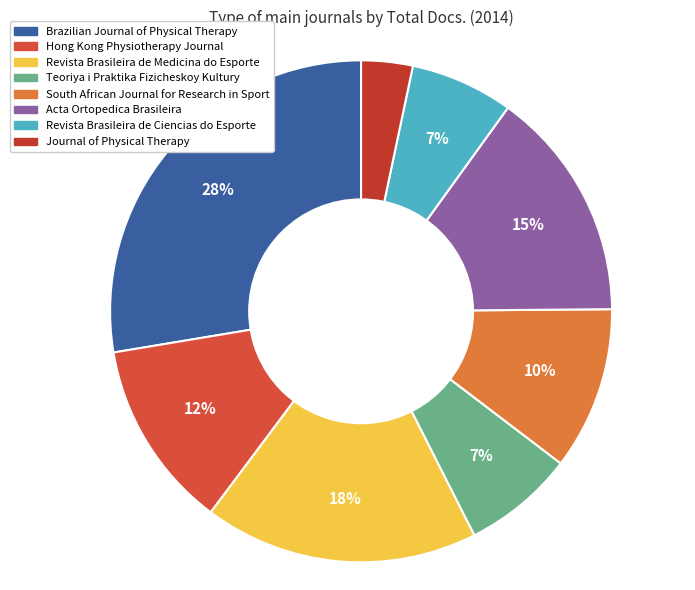

How many segments does this pie chart have?

8